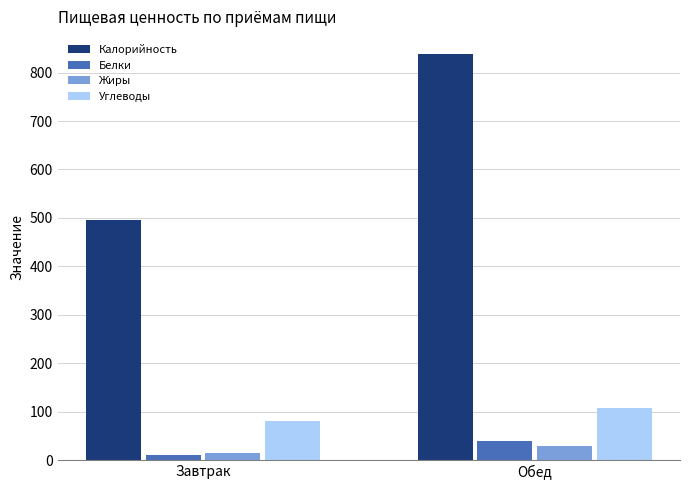

What is the label of the 2nd bar from the left?

Обед